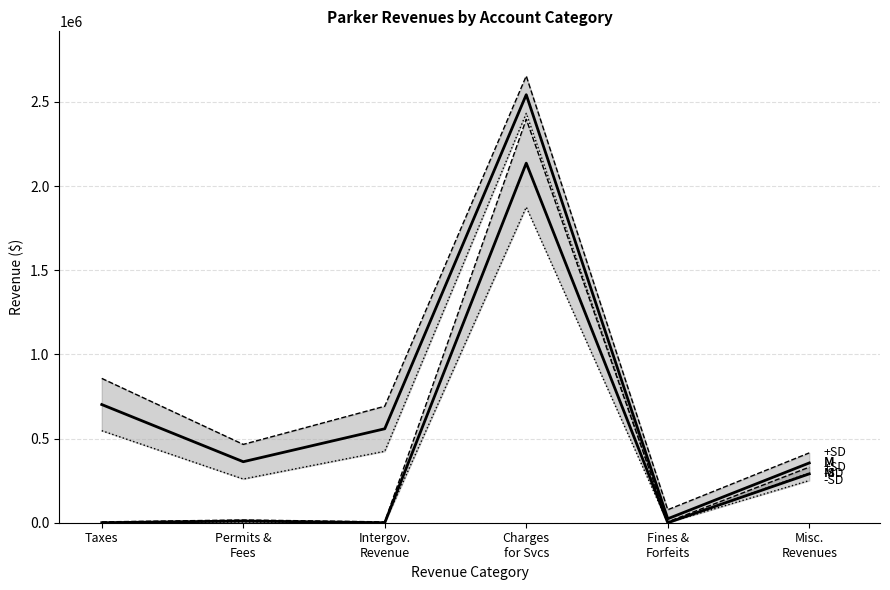

What is the label of the 6th point from the left?

Misc.
Revenues